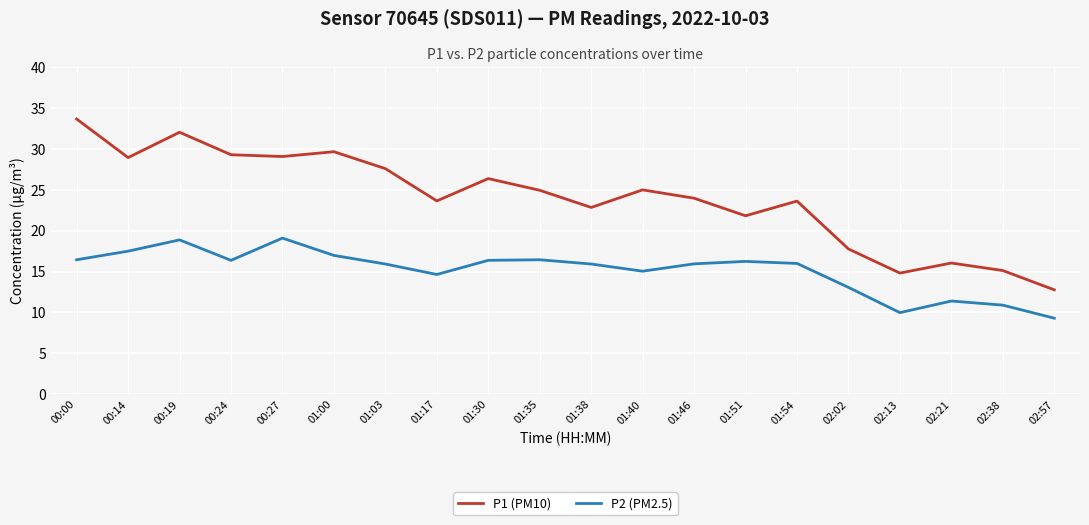

At which category does P1 (PM10) reach its first local valley?

00:14